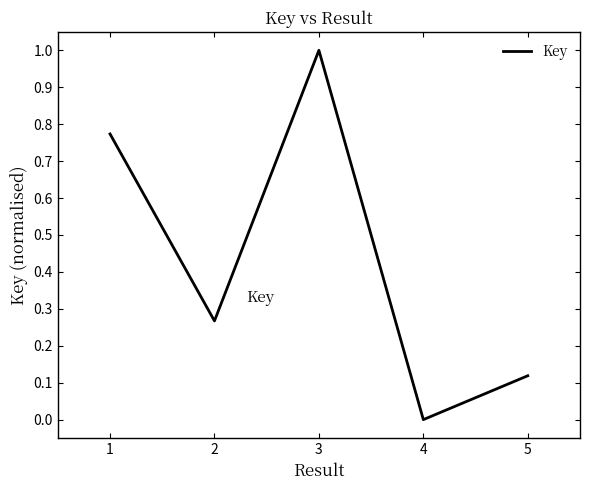

Rank the categories by value from highest to lowest.

3, 1, 2, 5, 4